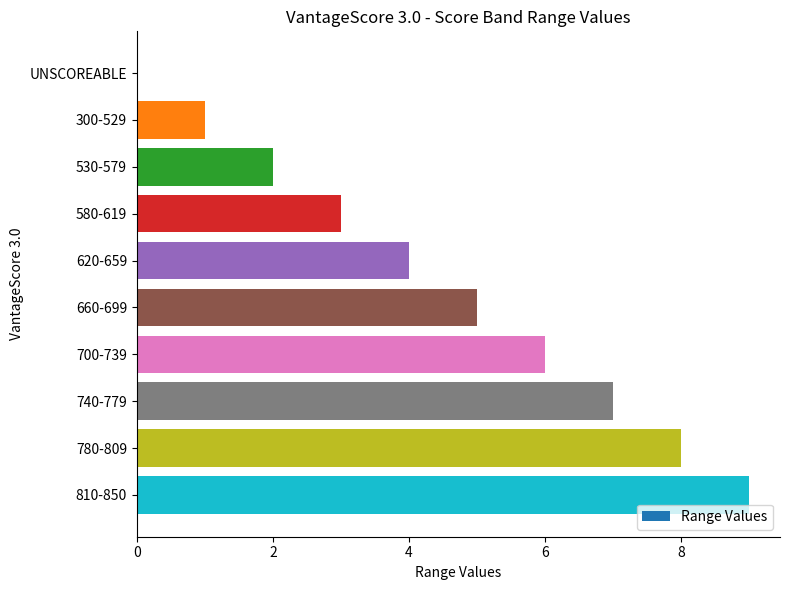

Is it true that the value at 300-529 is 1?

True